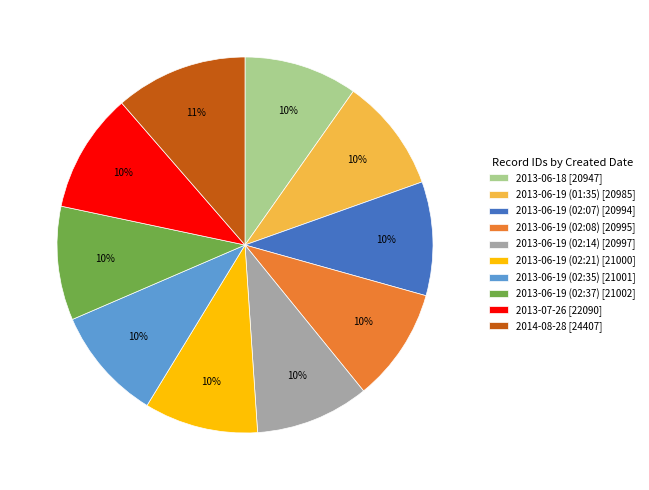

What is the ratio of the value at 2013-06-19 (02:35) [21001] to the value at 2013-06-18 [20947]?

1.0